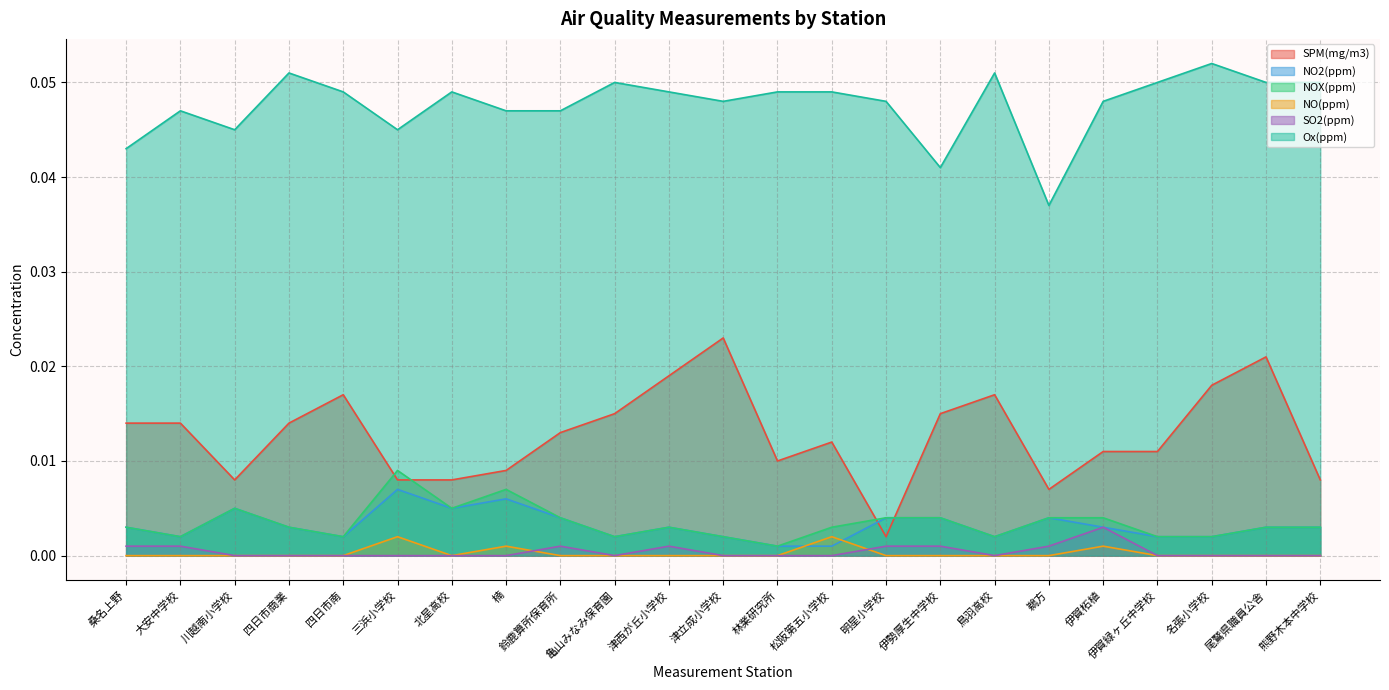

Which series changed the most between 四日市南 and 松阪第五小学校?

SPM(mg/m3)